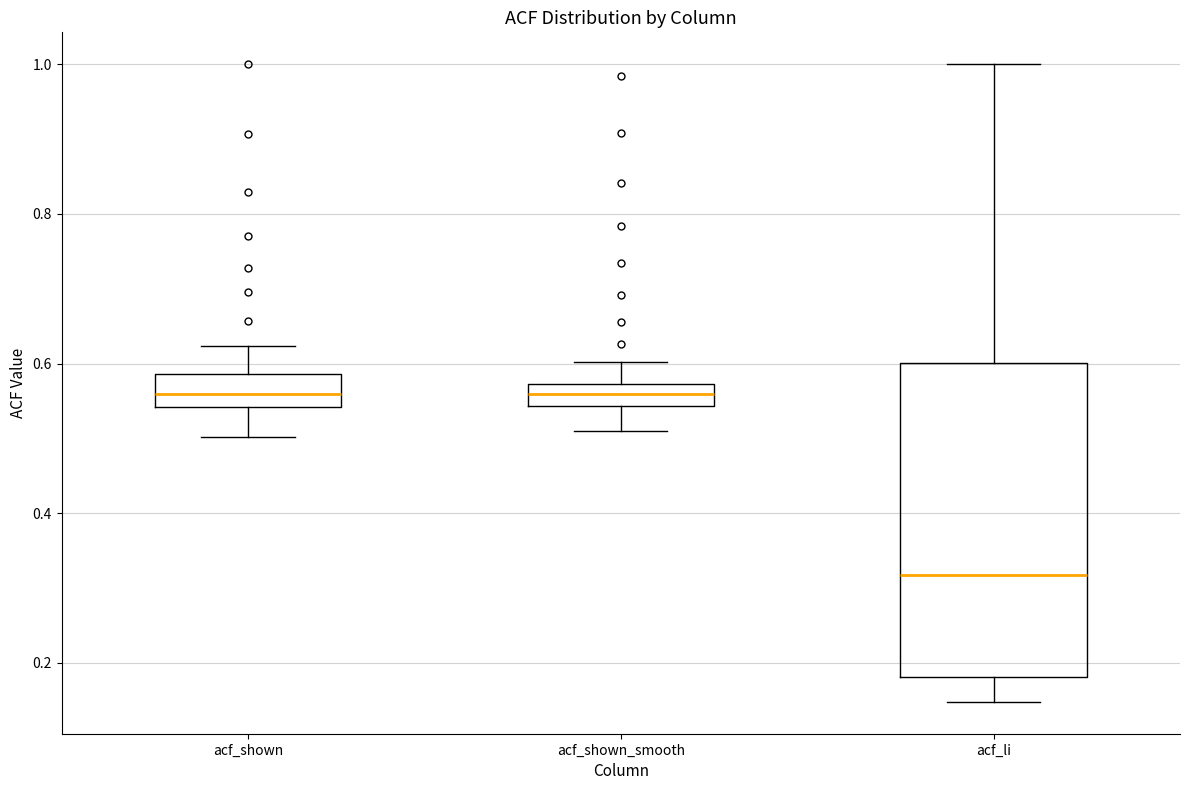

Which box has the lowest median line?

acf_li